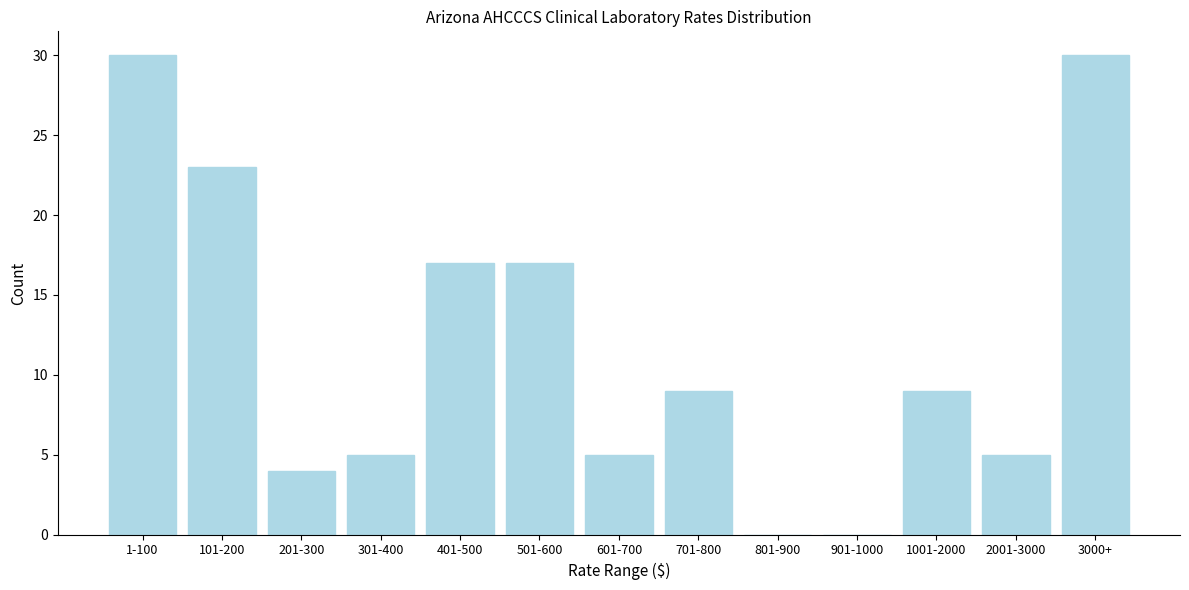

Reading left to right, transcribe all the data shown in this chart.

1-100=30	101-200=23	201-300=4	301-400=5	401-500=17	501-600=17	601-700=5	701-800=9	801-900=0	901-1000=0	1001-2000=9	2001-3000=5	3000+=30